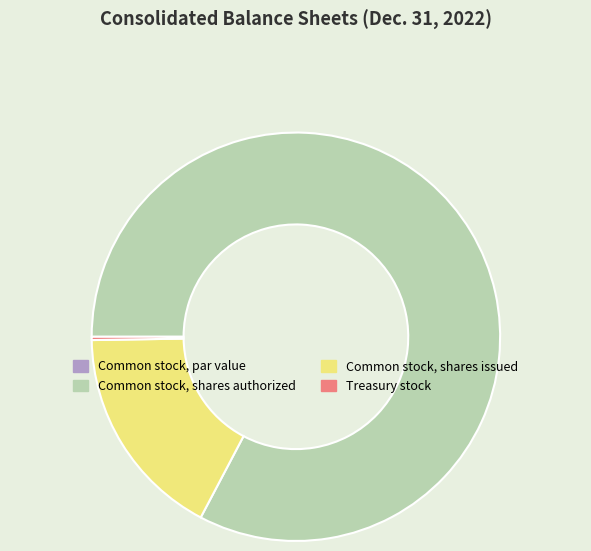

Which category accounts for the majority?

Common stock, shares authorized